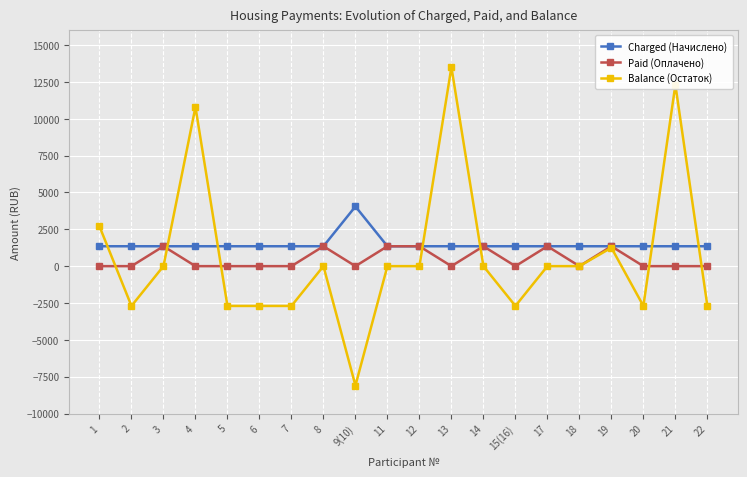

Where is the first local minimum for Balance (Остаток)?

2